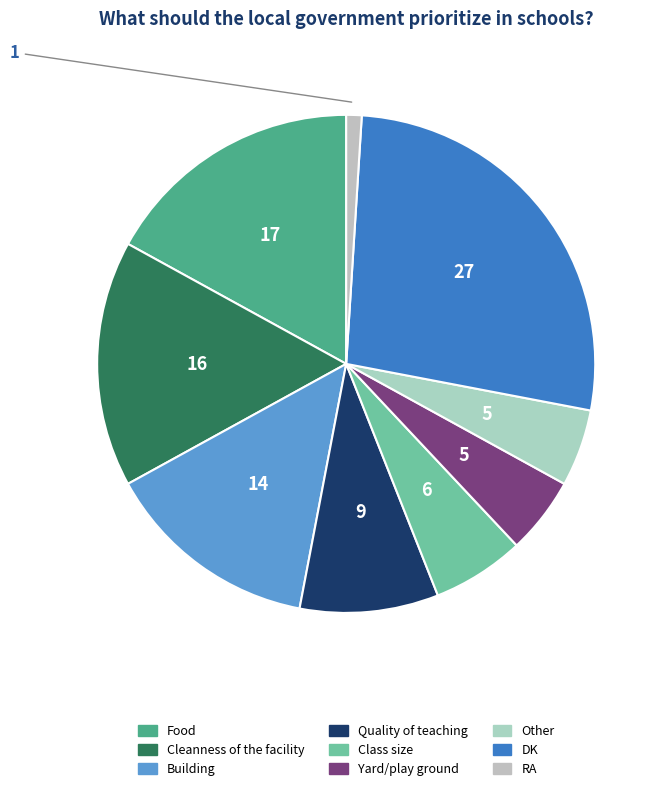

Is it true that Quality of teaching is 9% of the pie?

True